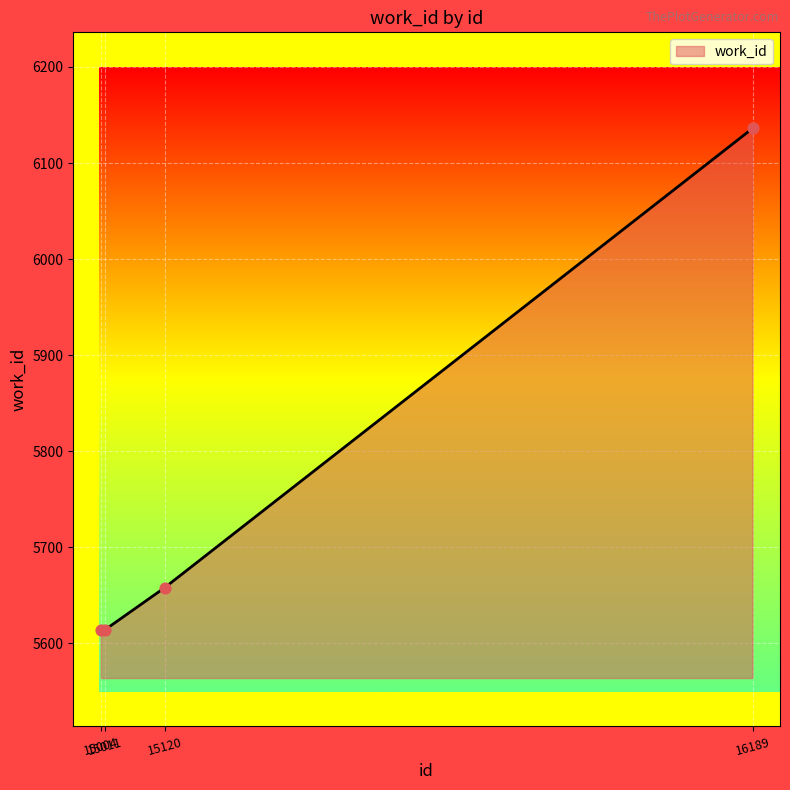

Approximately how many times larger is the value at 15120 compared to 16189?

0.9